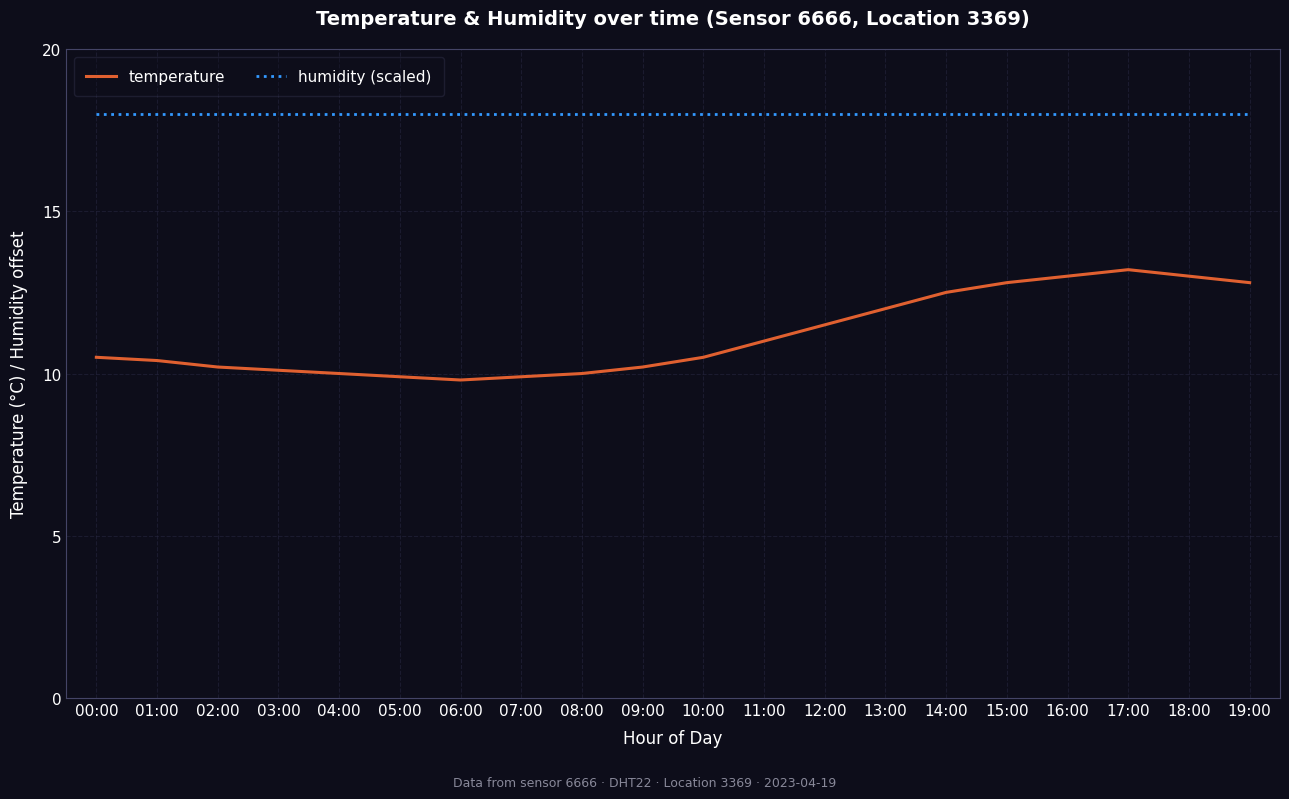

What is the lowest value of the temperature series?

9.8